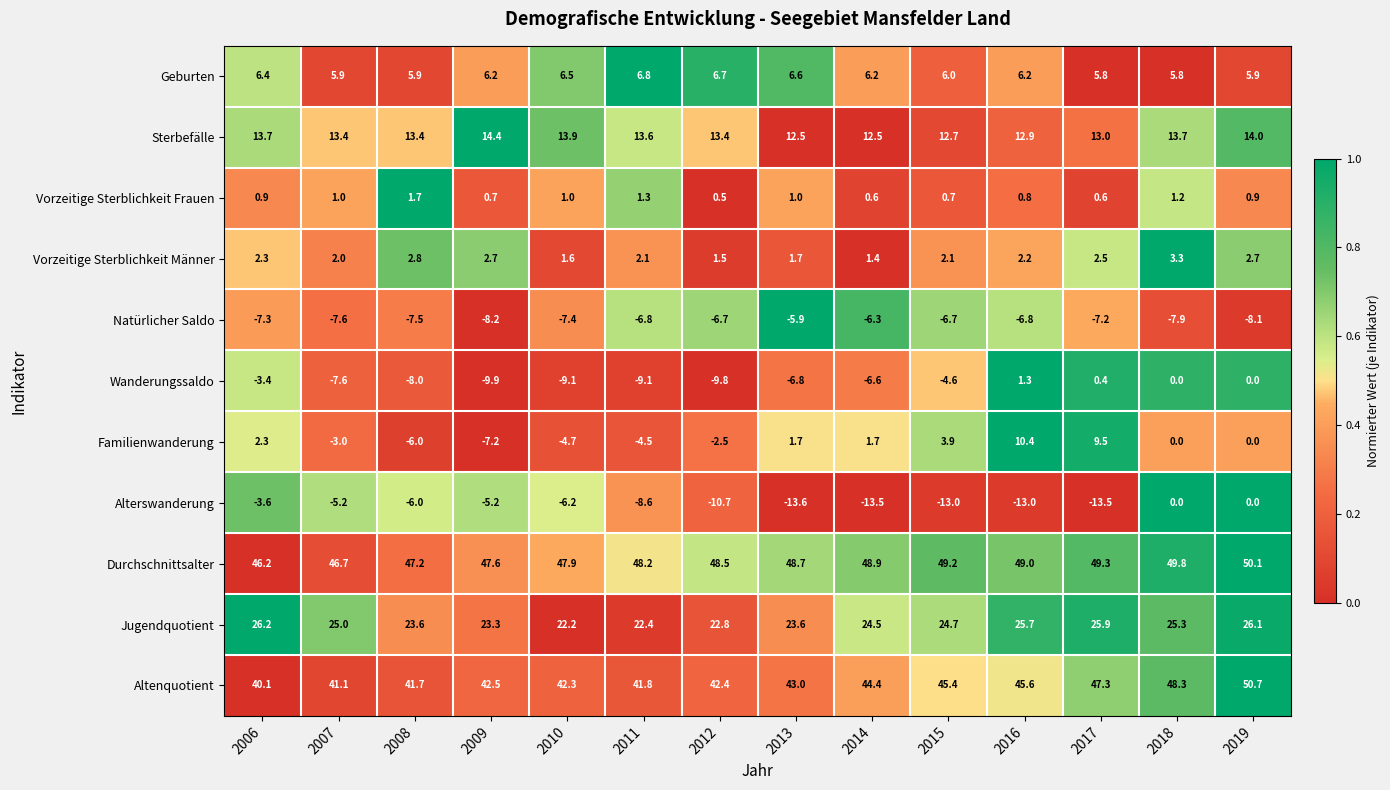

What is the sum of the Durchschnittsalter values at 2007 and 2006?

92.9